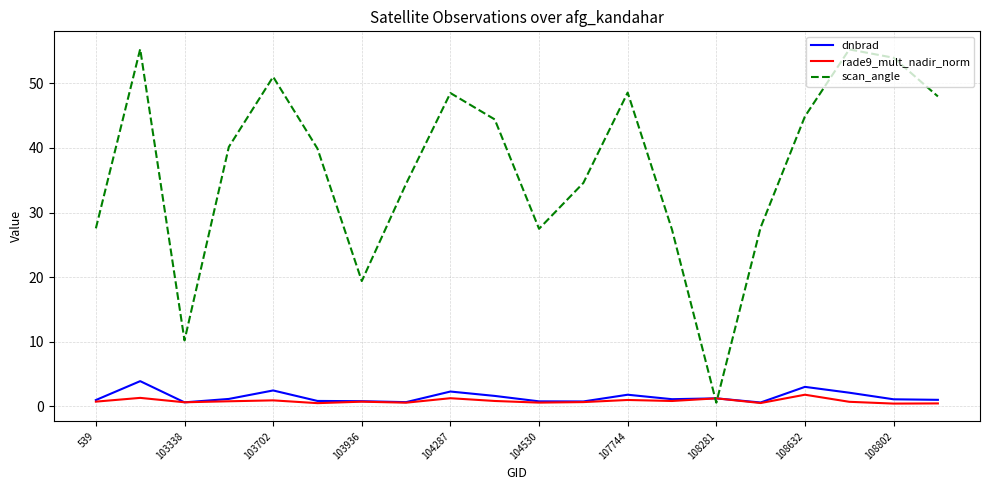

Which series ends up on top after the final intersection of scan_angle and rade9_mult_nadir_norm?

scan_angle